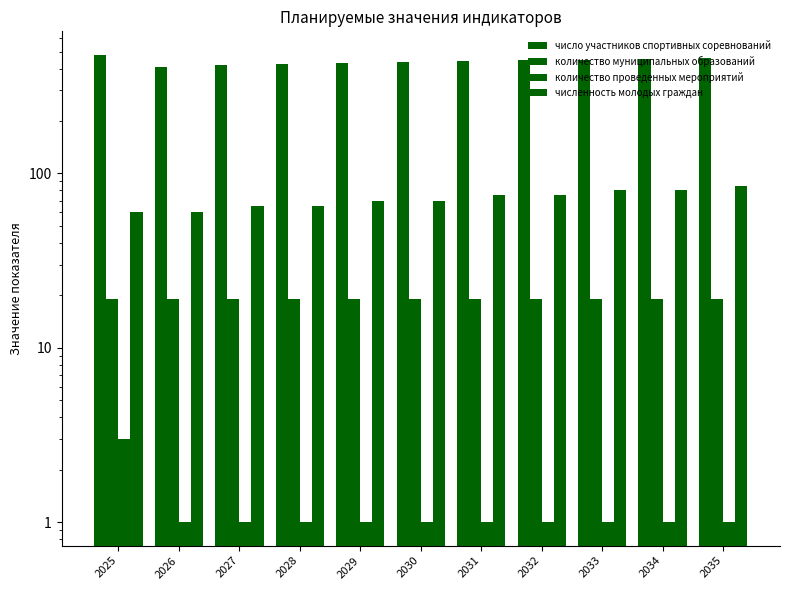

Which series has the largest total across all categories?

число участников спортивных соревнований